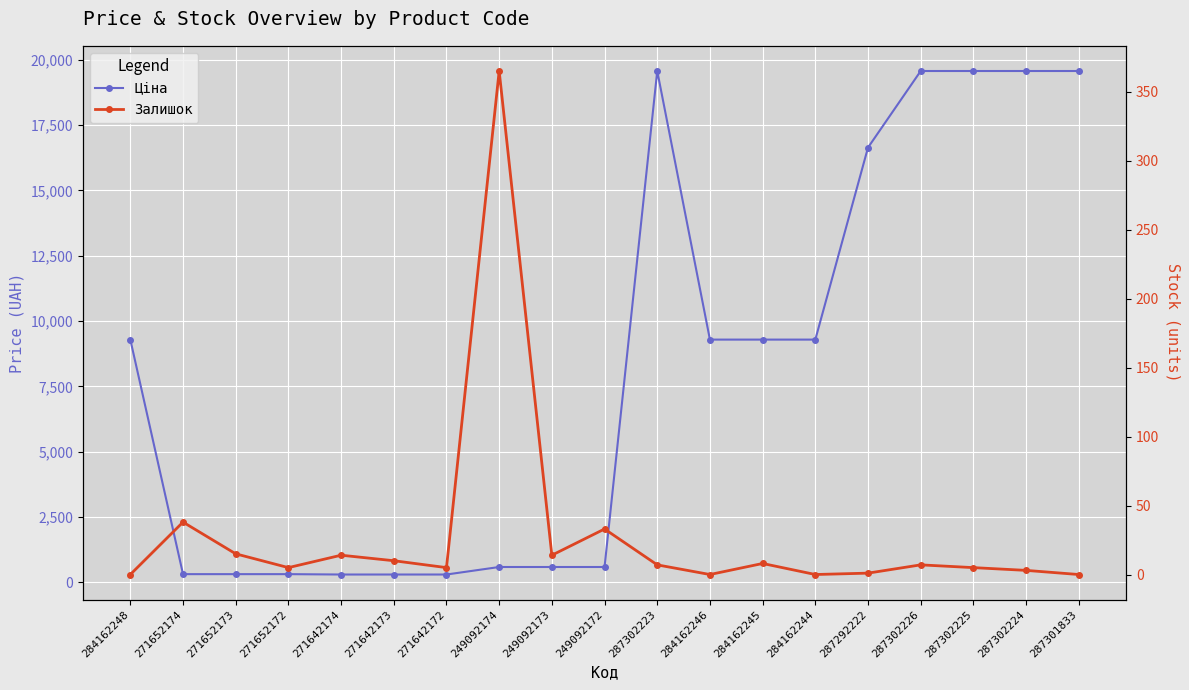

How many interior local peaks does the Залишок series have?

6